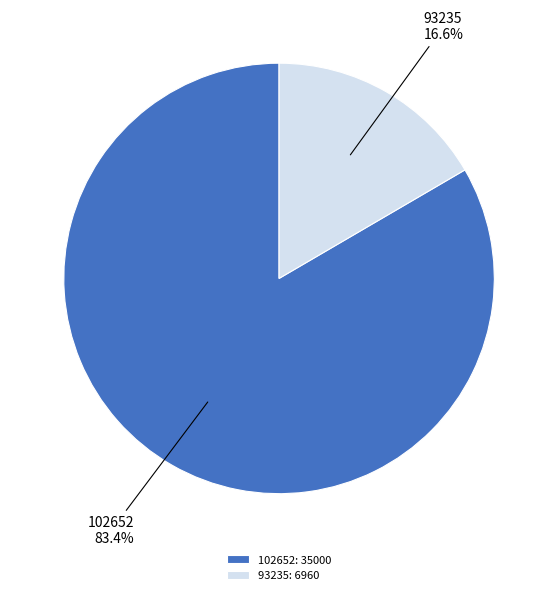

To the nearest percent, what is the average slice percentage?

50%